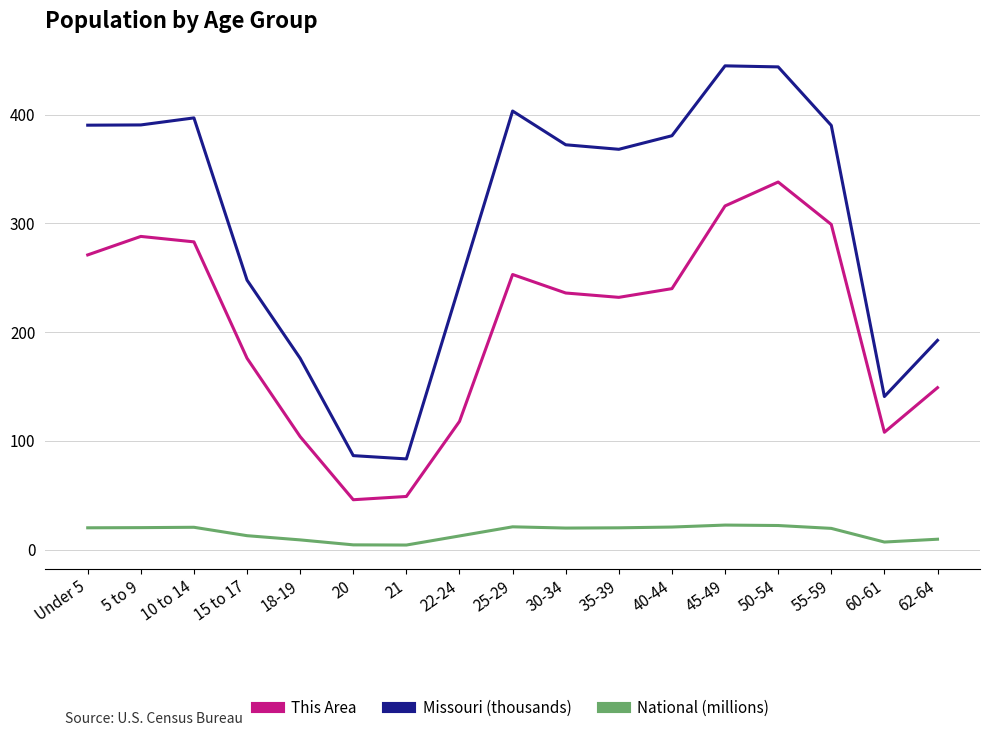

Between 15 to 17 and 22-24, which series saw the biggest shift?

This Area